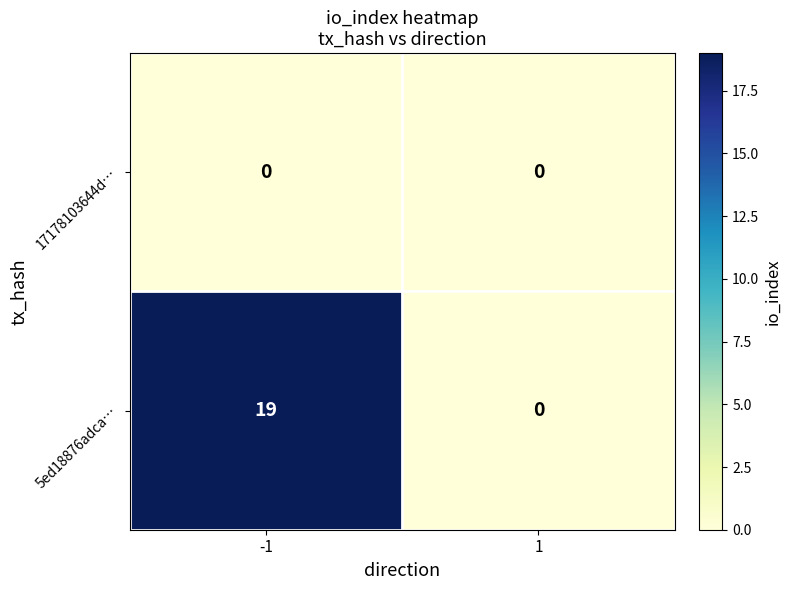

Which series has the largest total across all categories?

5ed18876adca…